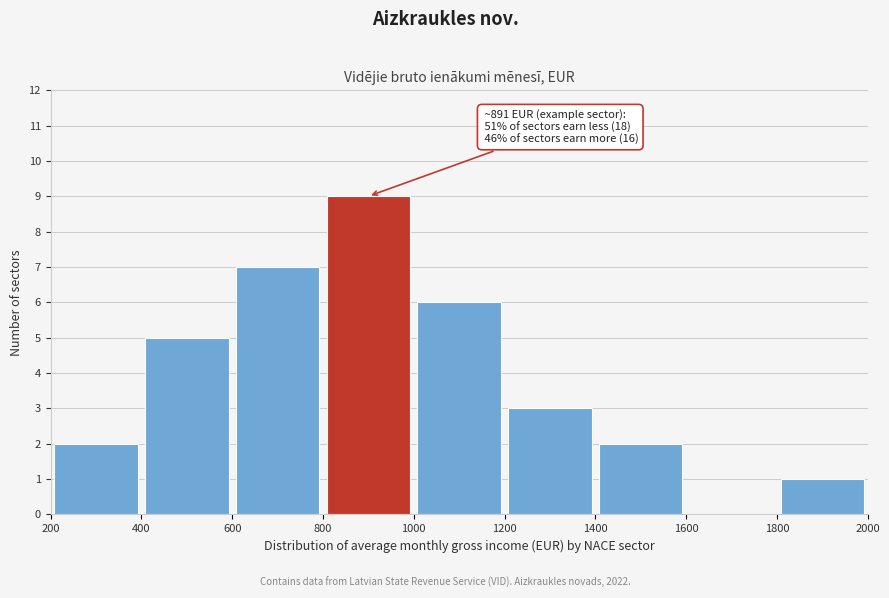

Over which range of the x-axis is the bar tallest?

800 to 1000